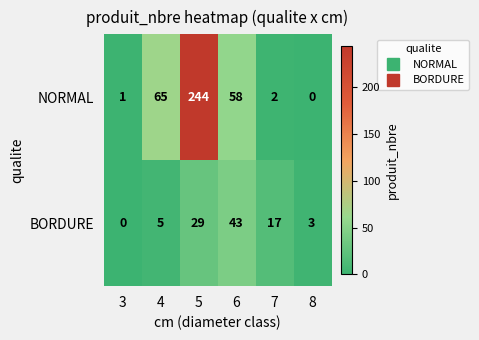

What is the spread (max minus min) of values at 4?

60